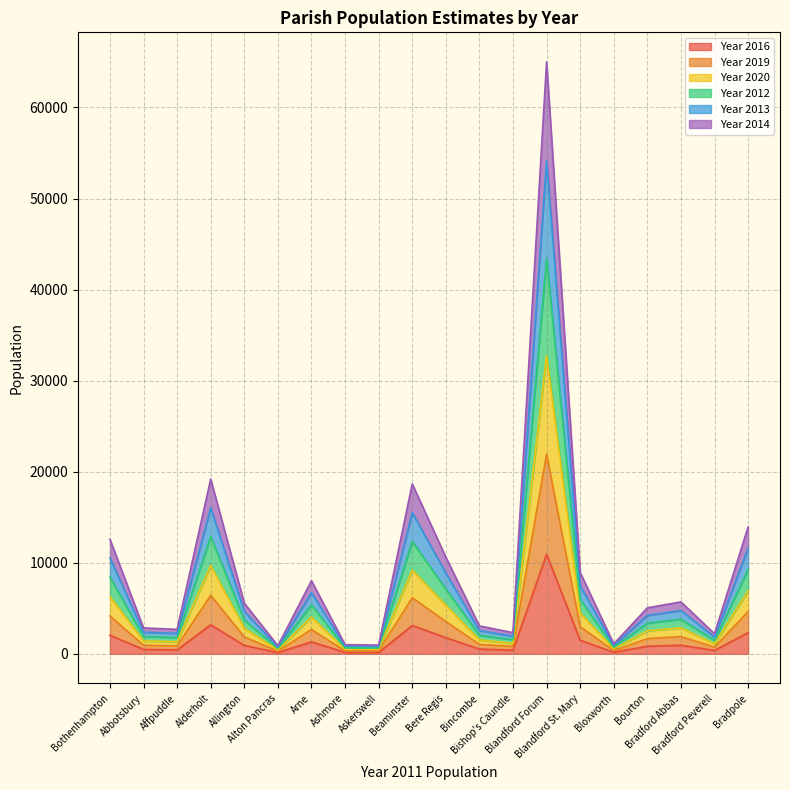

Which series changed the most between Arne and Askerswell?

Year 2012